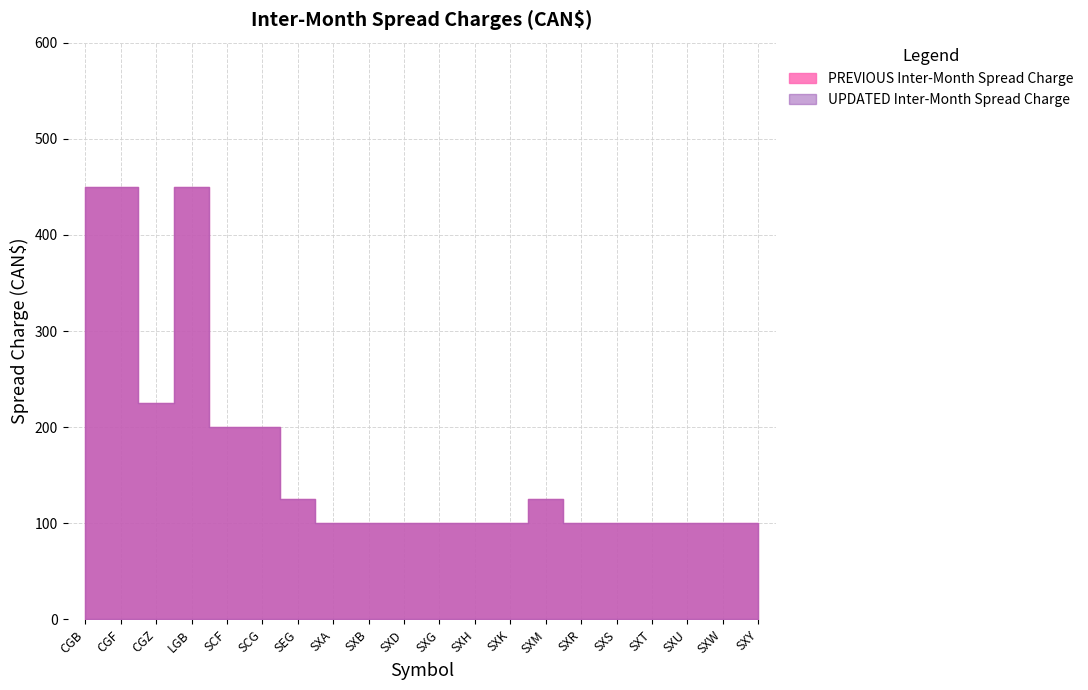

Reading left to right, extract all data points from this chart.

PREVIOUS Inter-Month Spread Charge: CGB=450	CGF=450	CGZ=225	LGB=450	SCF=200	SCG=200	SEG=125	SXA=100	SXB=100	SXD=100	SXG=100	SXH=100	SXK=100	SXM=125	SXR=100	SXS=100	SXT=100	SXU=100	SXW=100	SXY=100
UPDATED Inter-Month Spread Charge: CGB=450	CGF=450	CGZ=225	LGB=450	SCF=200	SCG=200	SEG=125	SXA=100	SXB=100	SXD=100	SXG=100	SXH=100	SXK=100	SXM=125	SXR=100	SXS=100	SXT=100	SXU=100	SXW=100	SXY=100